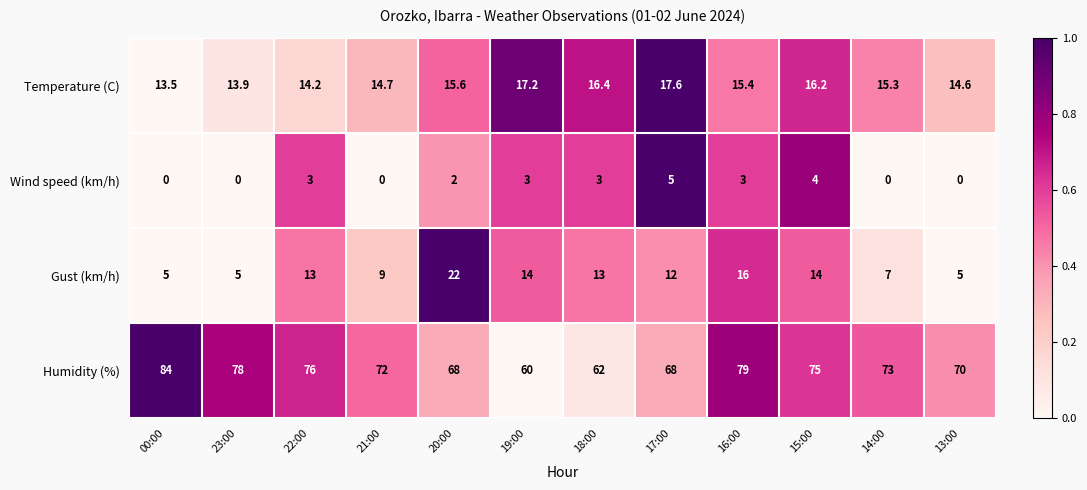

What value does the Temperature (C) series have at 00:00?

13.5